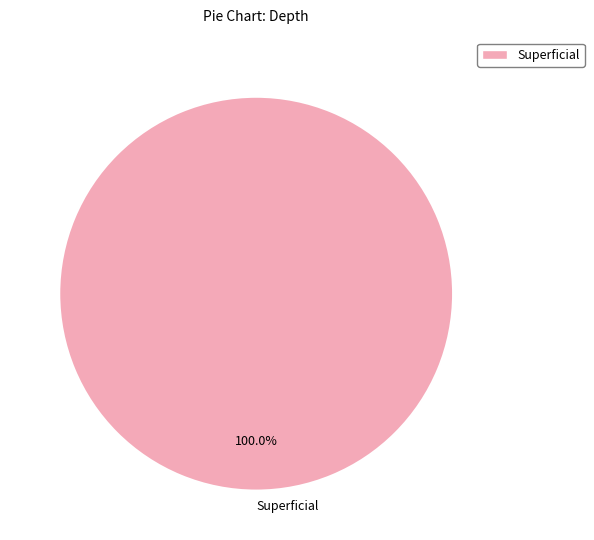

Does any single category account for the majority?

Yes